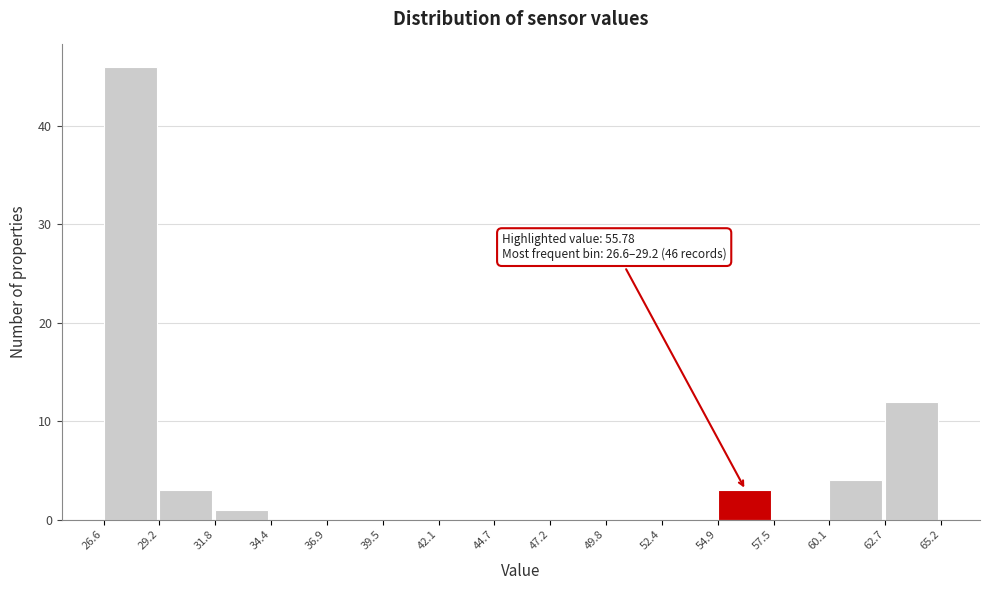

Over which range of the x-axis is the bar tallest?

26.6 to 29.2